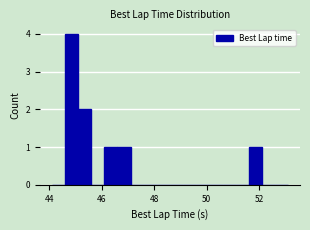

Around what value on the x-axis is the tallest bar? Give the approximate position of its centre, as read against the axis.

44.8